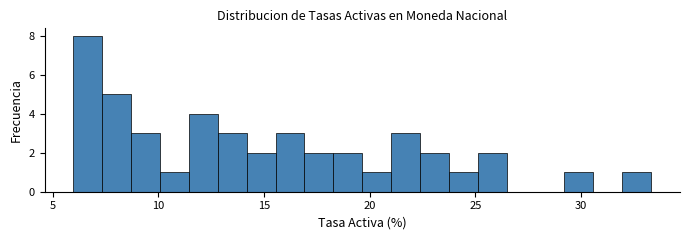

Around what value on the x-axis is the tallest bar? Give the approximate position of its centre, as read against the axis.

6.5